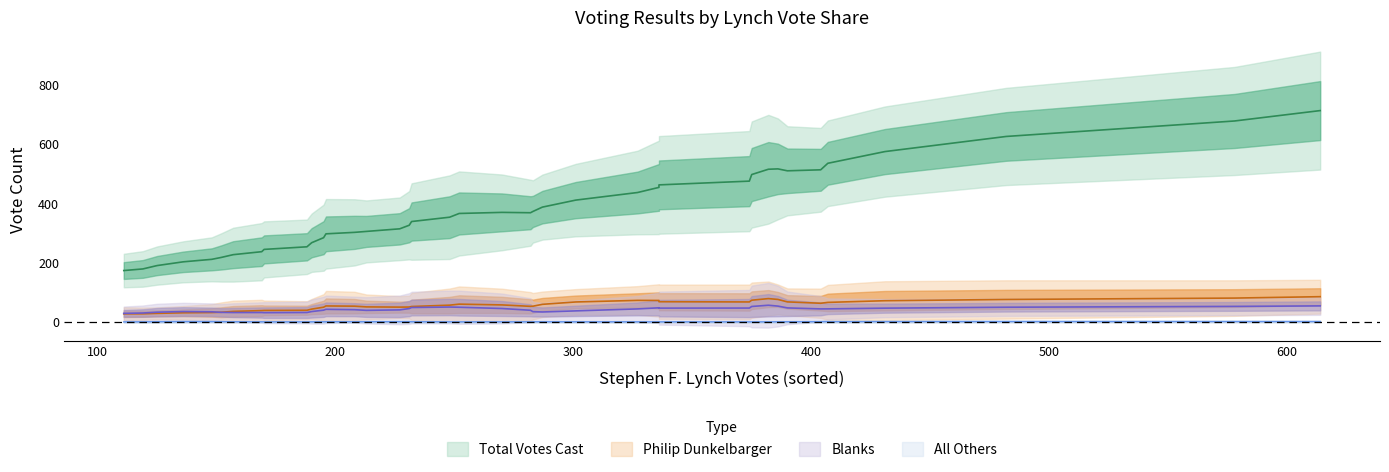

What is the value of the Stephen F. Lynch point at the 27th from the left?

232